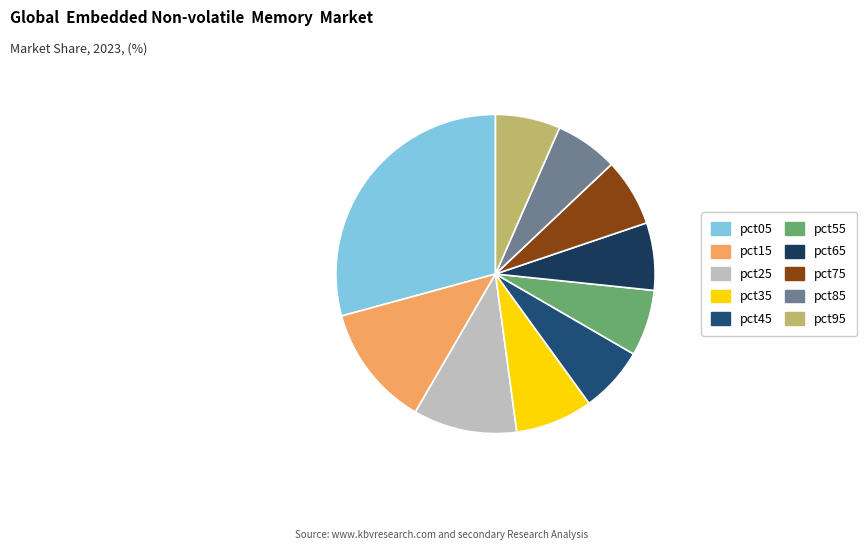

Rank the categories by value from highest to lowest.

pct05, pct15, pct25, pct35, pct75, pct65, pct55, pct45, pct95, pct85